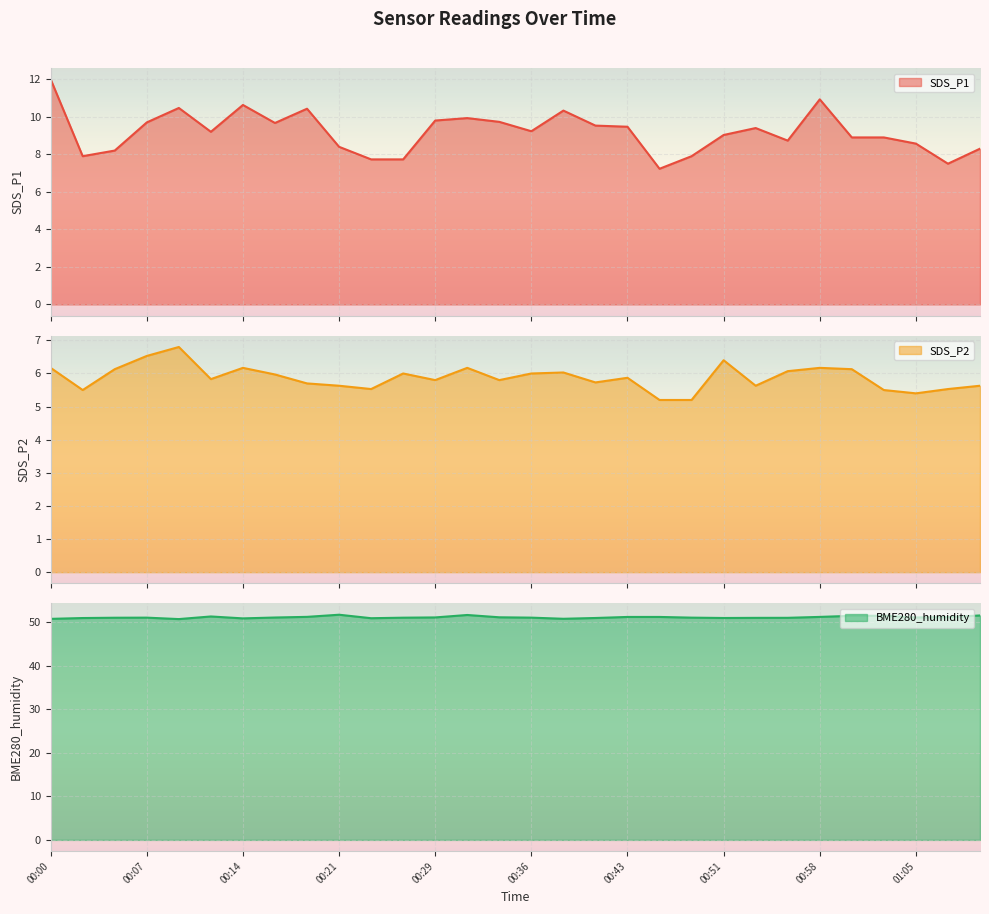

What are all the series names shown in the legend?

SDS_P1, SDS_P2, BME280_humidity